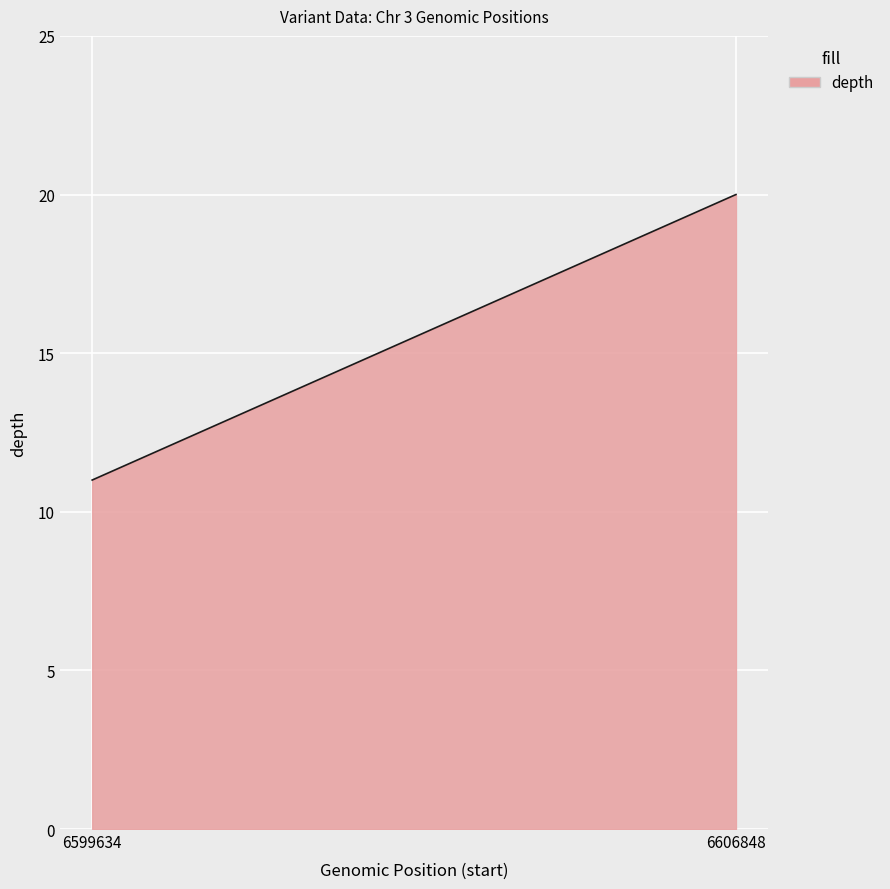

What is the smallest value displayed?

11.0